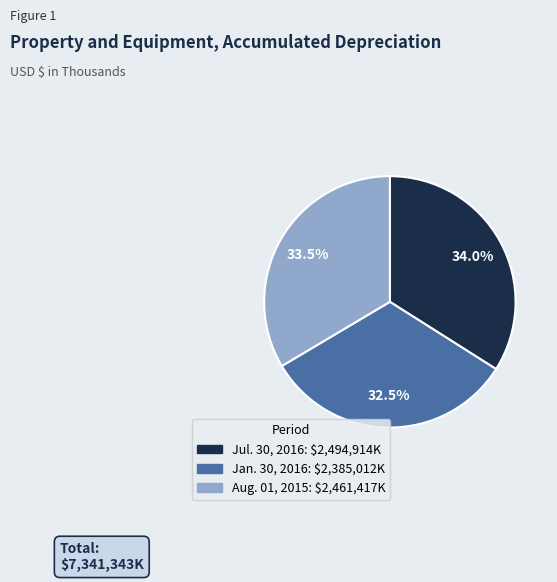

To the nearest percent, what portion does Jul. 30, 2016 represent?

34%